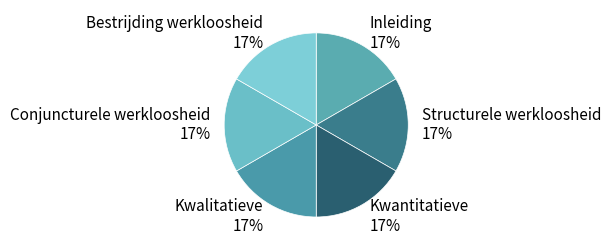

Combined, do Conjuncturele werkloosheid and Structurele werkloosheid account for over 50%?

No